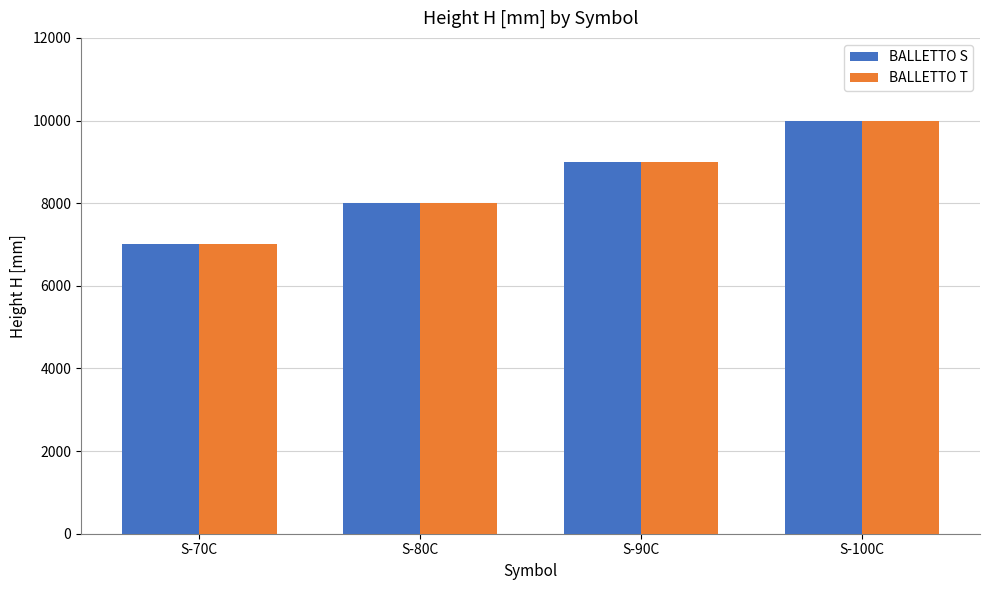

Rank the categories by BALLETTO S value from lowest to highest.

S-70C, S-80C, S-90C, S-100C